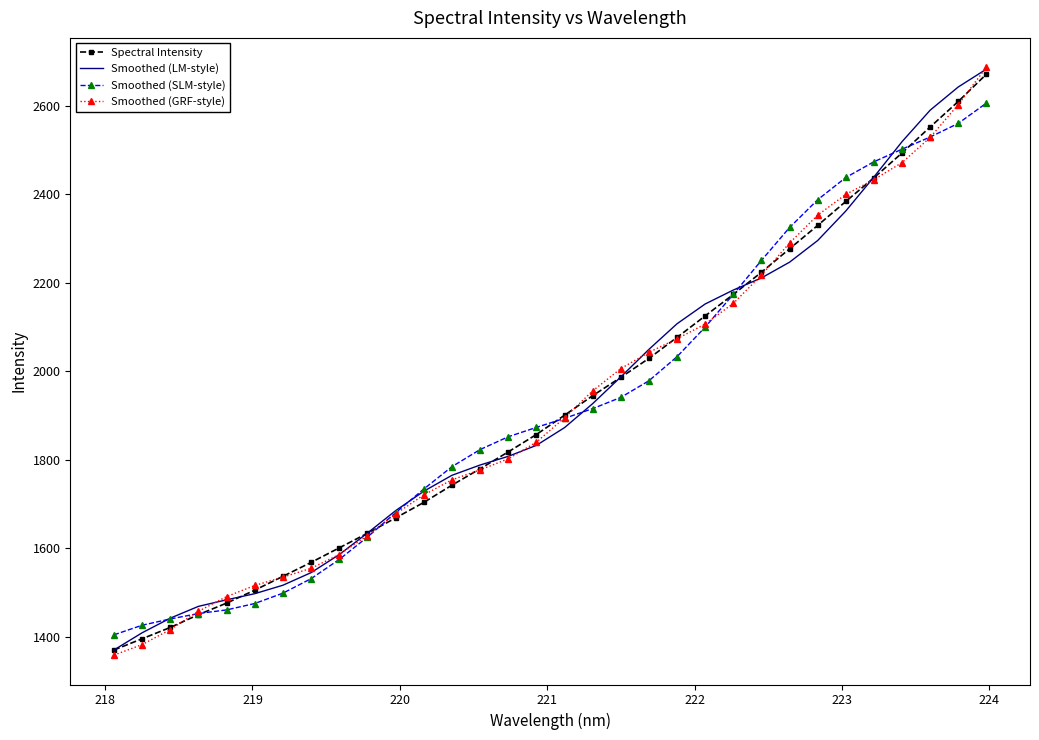

After their last crossing, which series has the higher values: Smoothed (SLM-style) or Smoothed (GRF-style)?

Smoothed (GRF-style)